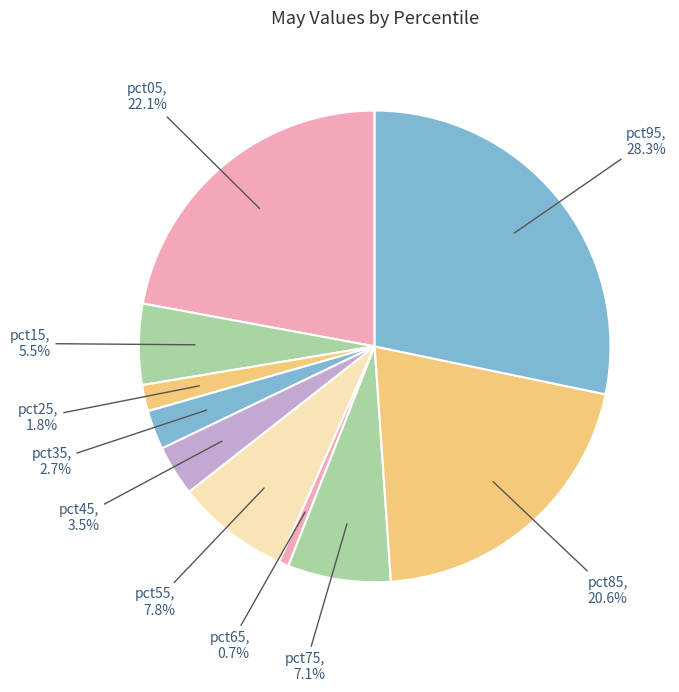

Is there a majority slice in this chart?

No